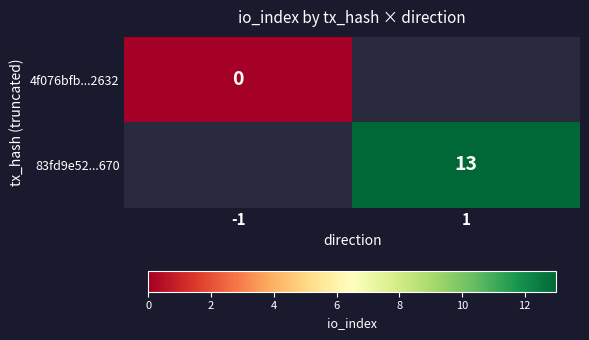

The 83fd9e52...670 series shows 5 at 1. True or false?

False